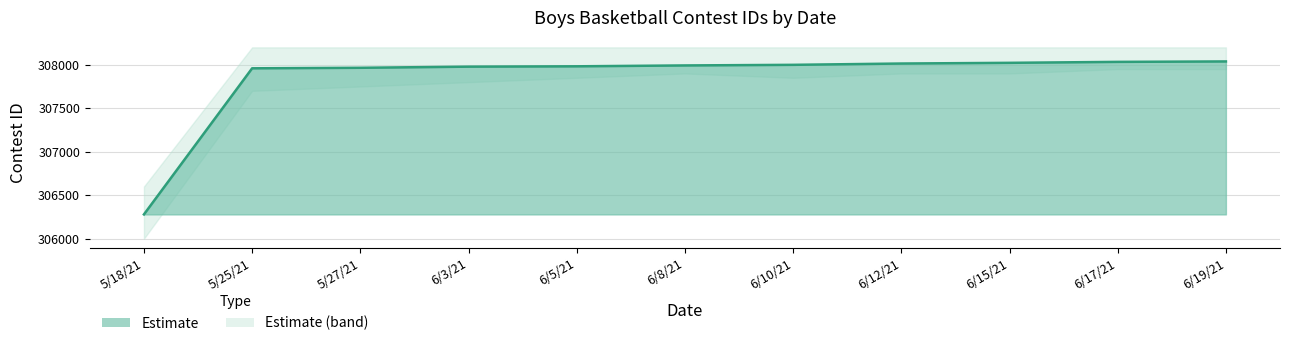

Reading left to right, list all the values displayed in this chart.

5/18/21=306279	5/25/21=307959	5/27/21=307965	6/3/21=307978	6/5/21=307982	6/8/21=307992	6/10/21=307999	6/12/21=308014	6/15/21=308022	6/17/21=308033	6/19/21=308038